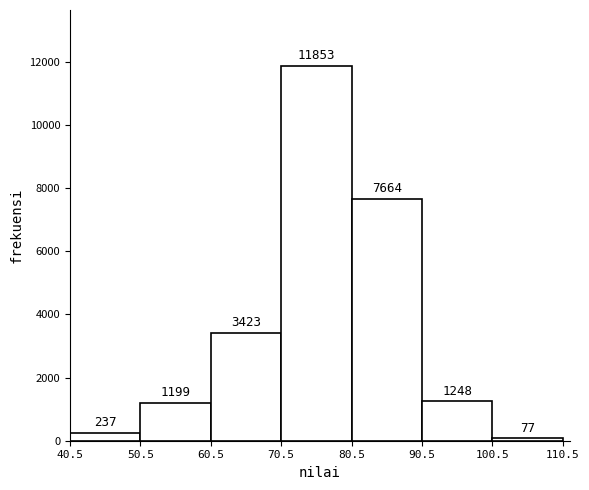

Which range on the x-axis has the tallest bar?

70.5 to 80.5